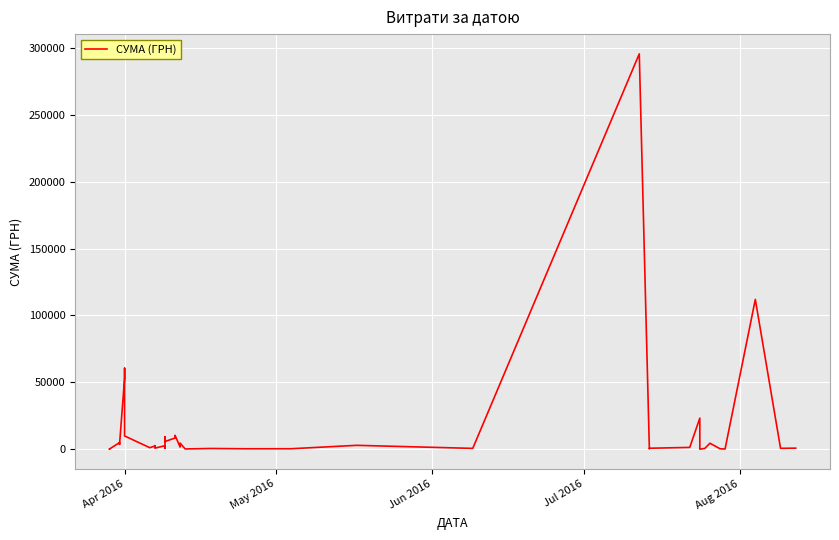

How many series are shown in this chart?

1